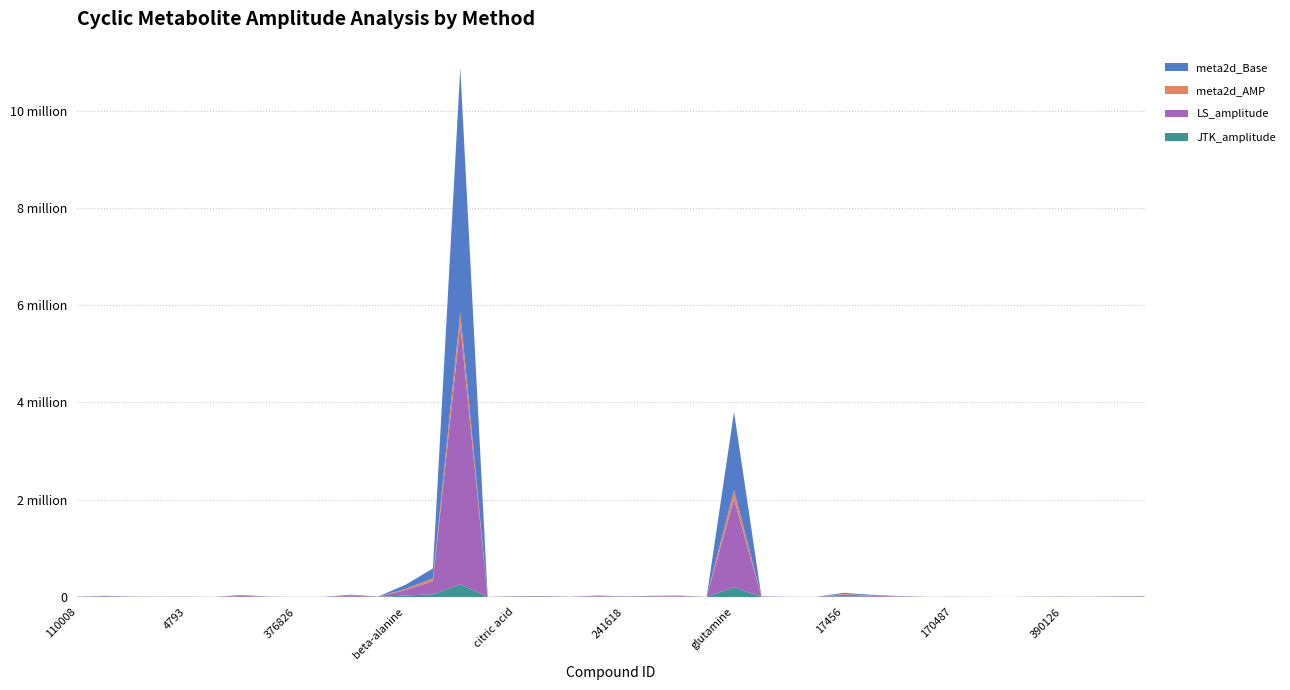

Reading right to left, transcribe all the data shown in this chart.

JTK_amplitude: 66827=2629.6	2031=1951.3	402069=386.8	390126=464.9	385941=567.8	326263=69.7	223227=174.3	170487=355.3	131202=213.9	130582=3154.4	102246=5120.7	17456=16084.7	16788=396.3	3182=425.0	344049=1373.4	glutamine=201670.6	519930=123.7	474043=5311.1	379063=2730.5	241618=1431.2	170268=4021.0	110628=290.6	42007=2293.9	citric acid=2598.3	110315=294.9	leucine=259937.0	glycerol=54906.5	beta-alanine=30488.0	215633=440.2	alpha-ketoglutarate=5675.2	518379=407.6	376826=182.6	228840=955.8	119023=5270.8	34014=164.0	4793=757.0	raffinose=560.7	117199=962.4	17267=2958.5	110008=1090.7
LS_amplitude: 66827=7053.8	2031=5545.2	402069=2025.0	390126=3699.7	385941=3009.7	326263=247.7	223227=913.5	170487=1976.8	131202=1538.7	130582=8792.8	102246=19870.0	17456=35410.5	16788=1103.0	3182=1524.5	344049=6434.2	glutamine=1812633.8	519930=435.5	474043=12367.8	379063=10681.8	241618=5838.5	170268=13000.5	110628=1837.2	42007=7987.0	citric acid=8056.0	110315=1134.5	leucine=5328171.5	glycerol=270674.7	beta-alanine=112677.2	215633=5210.0	alpha-ketoglutarate=20529.2	518379=1174.8	376826=837.5	228840=3488.7	119023=18930.8	34014=737.7	4793=2901.5	raffinose=2778.2	117199=3529.2	17267=10598.2	110008=2652.2
meta2d_AMP: 66827=2524.1	2031=2324.8	402069=429.3	390126=660.3	385941=812.5	326263=36.5	223227=282.0	170487=189.6	131202=471.9	130582=2271.8	102246=6821.4	17456=12389.3	16788=265.5	3182=222.9	344049=1804.5	glutamine=183516.4	519930=136.2	474043=5109.0	379063=2291.3	241618=1865.7	170268=5410.5	110628=929.4	42007=2913.5	citric acid=2137.9	110315=198.7	leucine=264202.1	glycerol=59632.3	beta-alanine=22344.5	215633=1117.2	alpha-ketoglutarate=4804.6	518379=330.3	376826=239.6	228840=1404.3	119023=4934.1	34014=188.2	4793=894.5	raffinose=940.5	117199=1385.4	17267=2514.7	110008=1001.4
meta2d_Base: 66827=4216.7	2031=3845.6	402069=1657.1	390126=3068.6	385941=2178.3	326263=142.8	223227=731.9	170487=1592.2	131202=1151.0	130582=5514.9	102246=14843.4	17456=21161.5	16788=779.3	3182=1207.6	344049=4518.1	glutamine=1606690.0	519930=305.0	474043=7289.9	379063=8323.3	241618=4089.1	170268=7682.1	110628=1185.0	42007=7760.5	citric acid=4323.2	110315=904.4	leucine=5024110.9	glycerol=201573.6	beta-alanine=86344.1	215633=2194.8	alpha-ketoglutarate=16158.9	518379=856.8	376826=626.2	228840=1699.7	119023=12016.1	34014=640.1	4793=1960.2	raffinose=1429.6	117199=2459.5	17267=8077.0	110008=1631.5